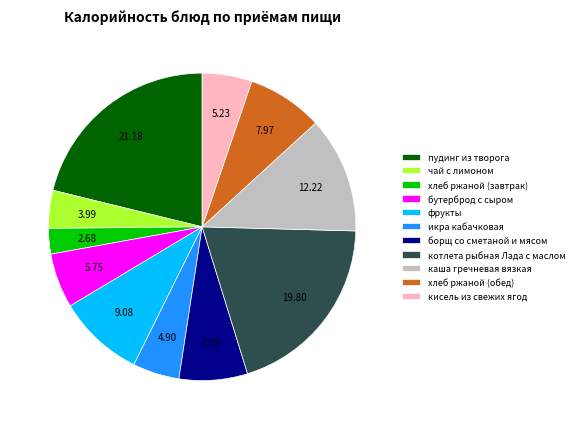

Which slice is the largest?

пудинг из творога